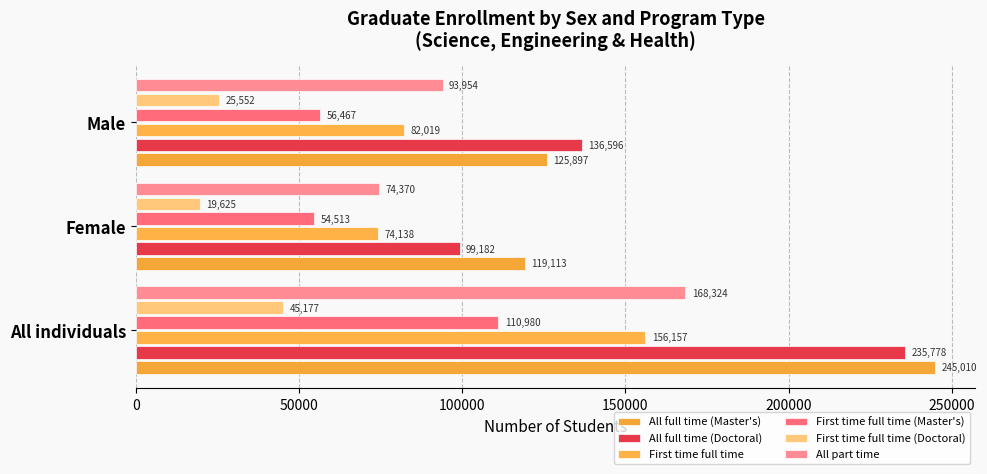

What is the sum of all First time full time (Master's) values?

221960